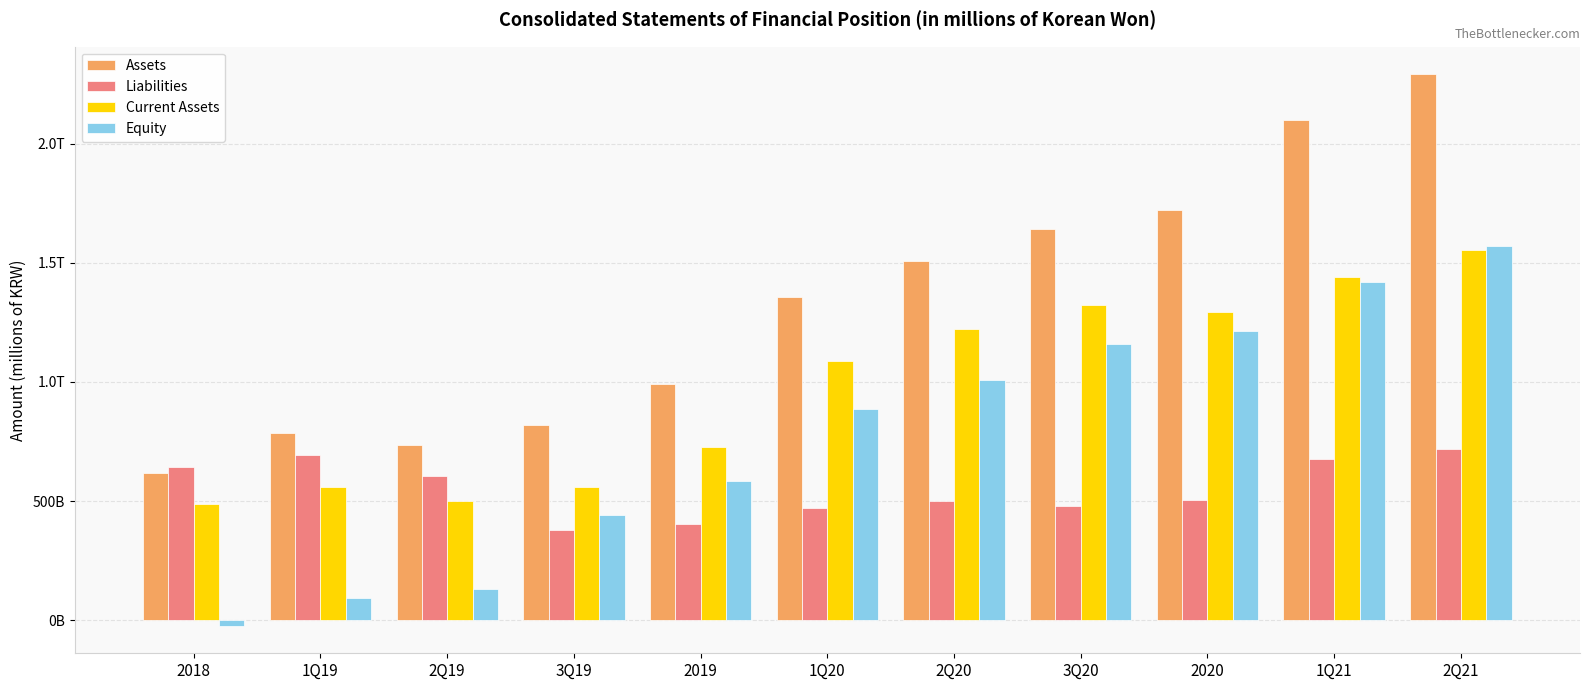

Reading right to left, what are all the values shown in this chart?

Assets: 2290501.1	2097688.3	1719105.7	1640098.2	1508267.7	1355555.8	990056.4	820523.3	737076.8	787563.6	619059.6
Liabilities: 720835.4	676633.3	505010.0	480908.9	499954.1	470363.4	405651.3	377300.1	603804.9	695053.8	641304.9
Current Assets: 1554829.7	1440577.7	1292530.9	1322246.5	1224087.4	1085988.0	726207.0	559135.2	499906.2	559747.4	488203.1
Equity: 1569665.7	1421055.1	1214095.7	1159189.3	1008313.6	885192.4	584405.1	443223.2	133271.9	92509.8	-22245.3